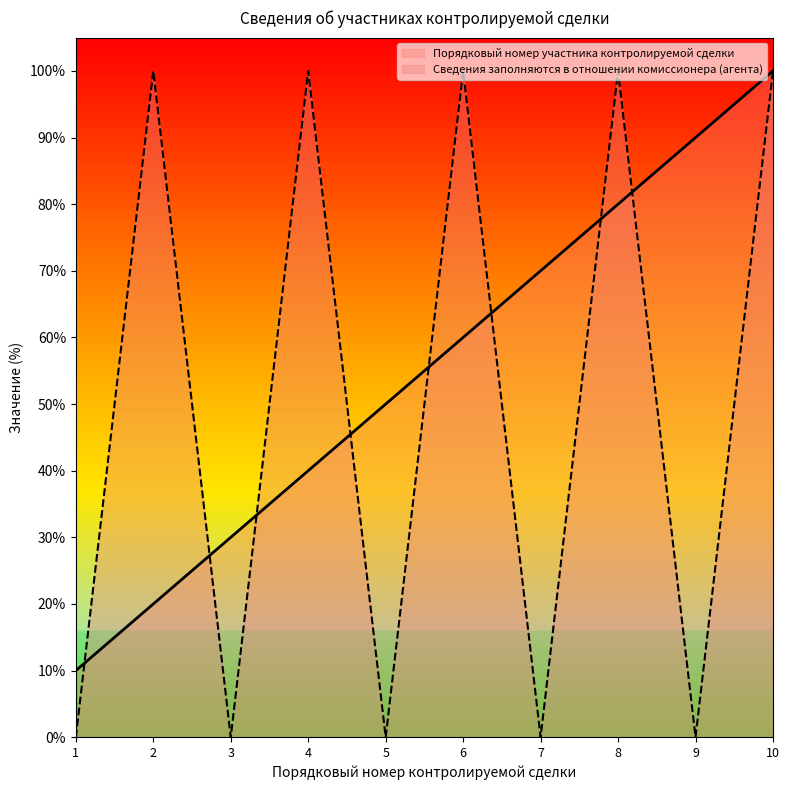

Read the Порядковый номер участника контролируемой сделки value at 8.

0.8